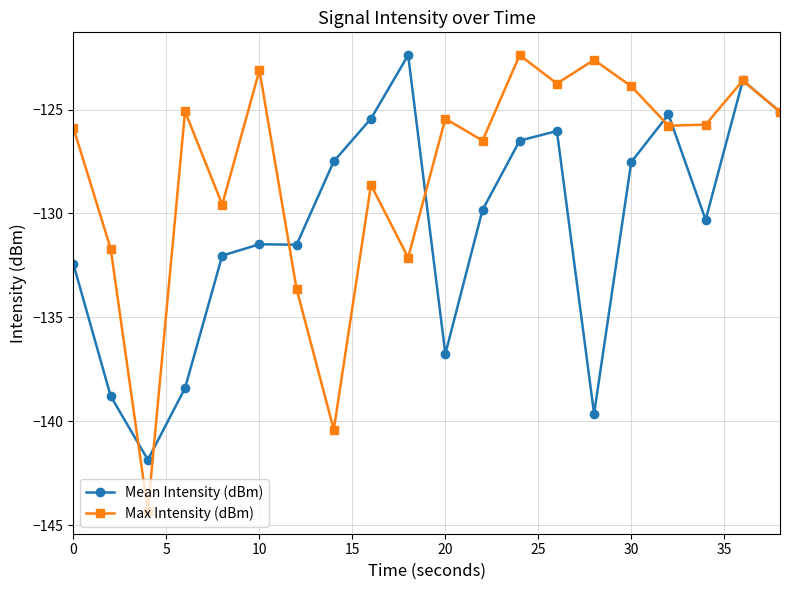

In Max Intensity (dBm), how many points are higher than both neighbors (excluding endpoints)?

7